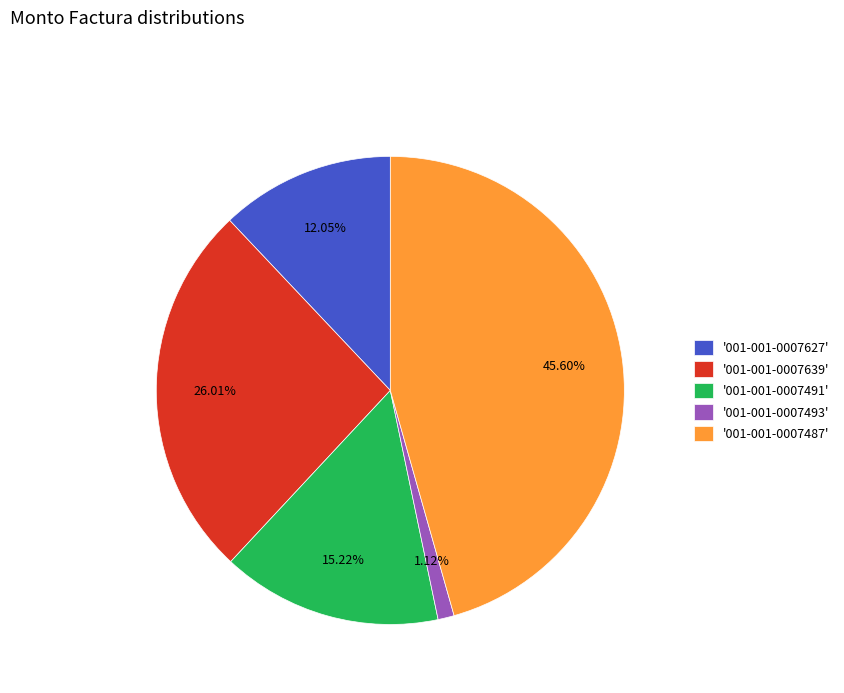

Which category has the smallest portion of the pie?

'001-001-0007493'